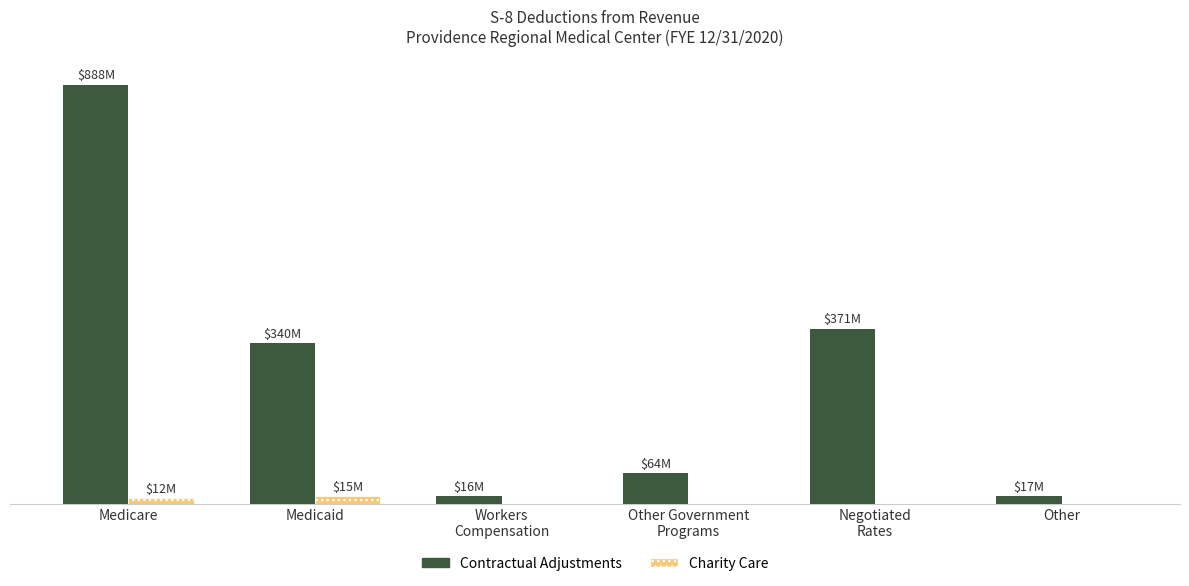

Rank the series by their average value, from highest to lowest.

Contractual Adjustments, Charity Care